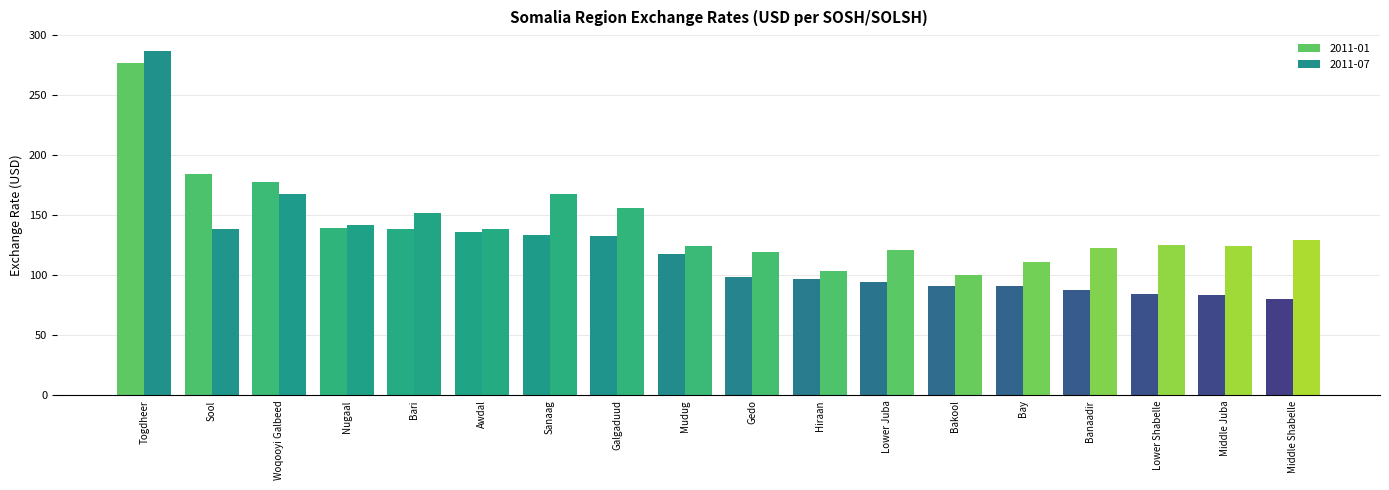

Which category has the highest value across all series?

Togdheer